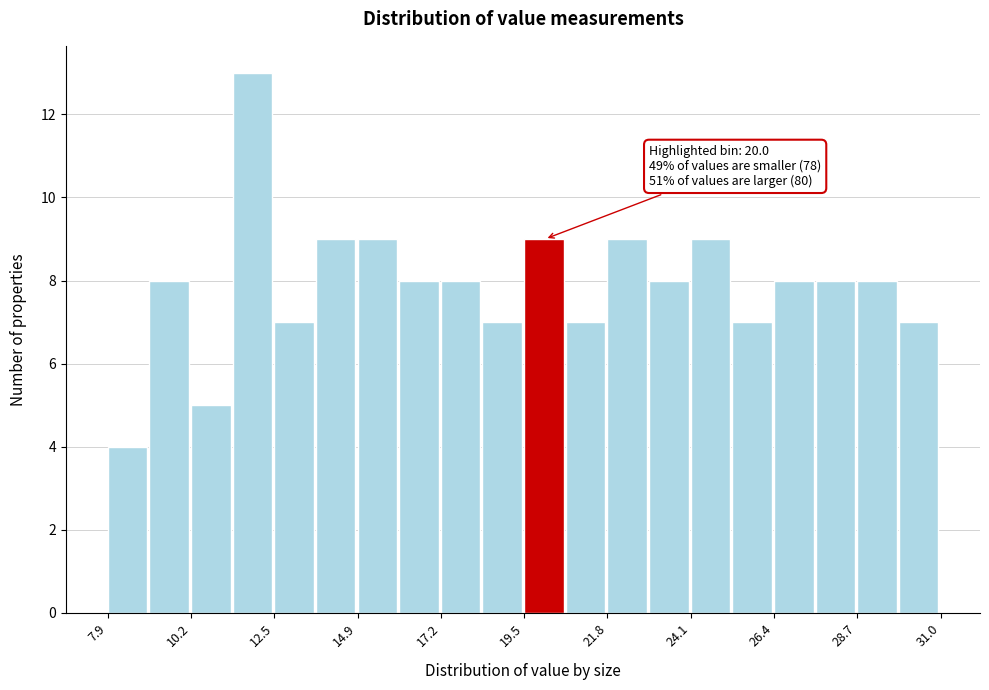

Around what value on the x-axis is the tallest bar? Give the approximate position of its centre, as read against the axis.

12.0